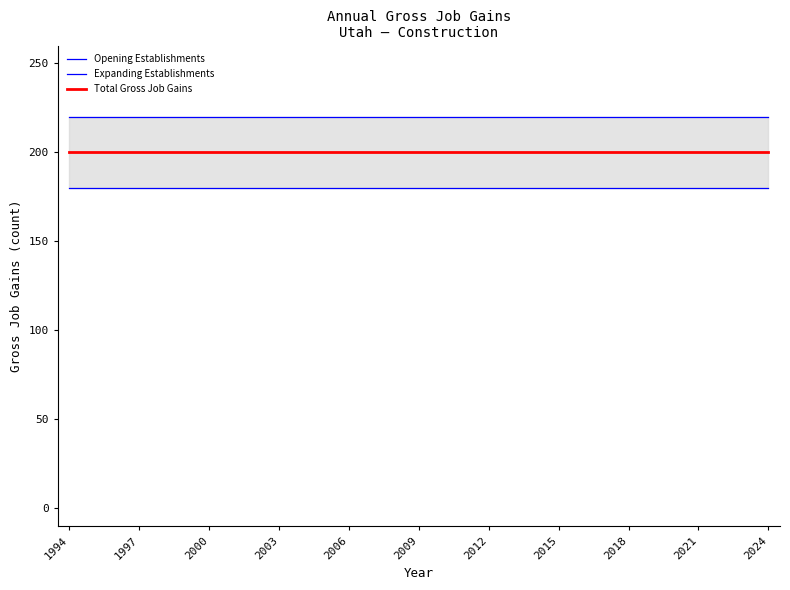

At how many categories does at least one series exceed 210?

31